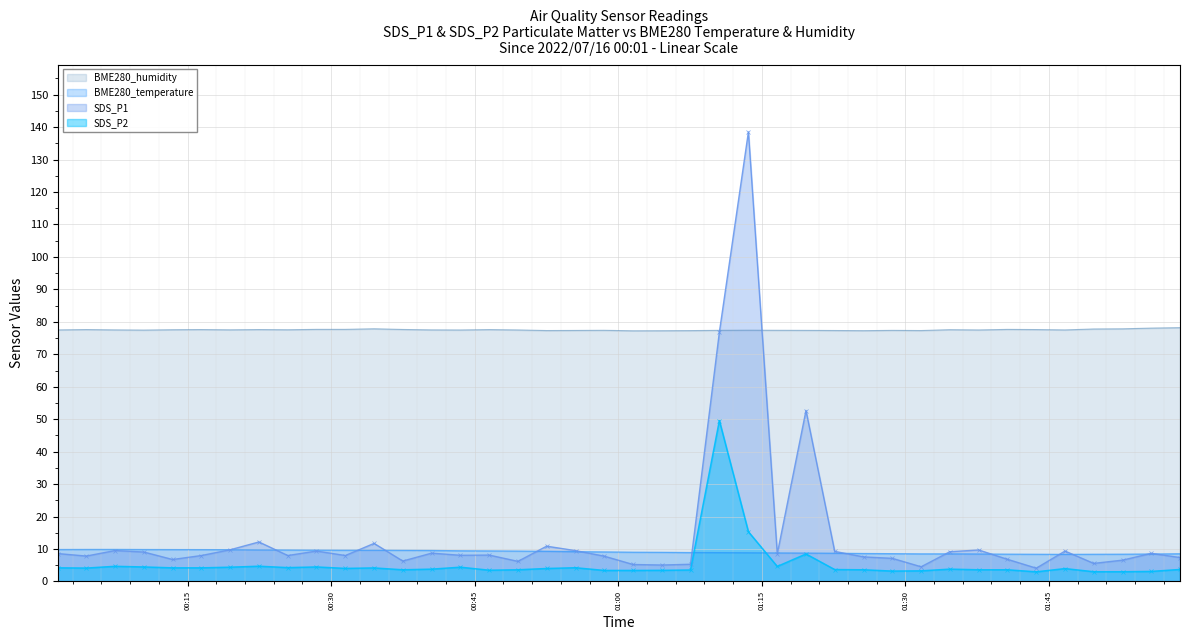

How many lines are shown in the chart?

4